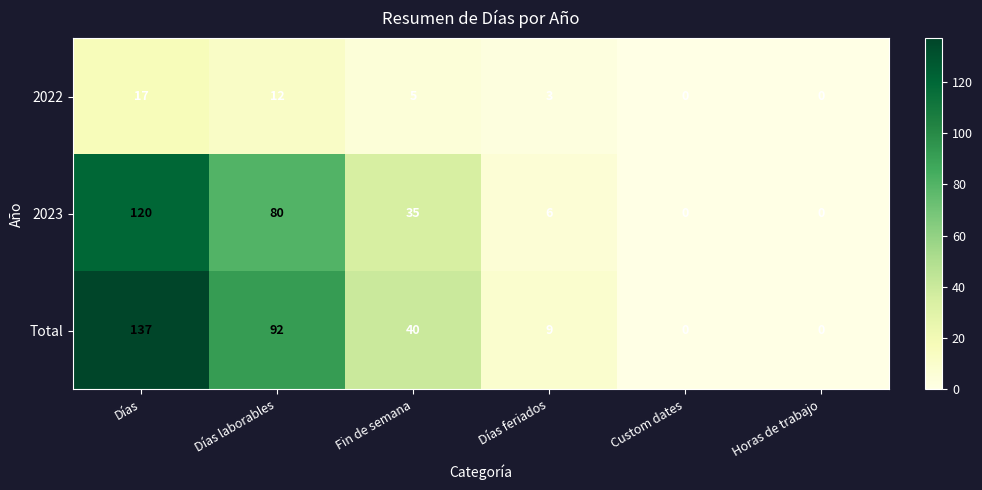

Which series has the largest total across all categories?

Total